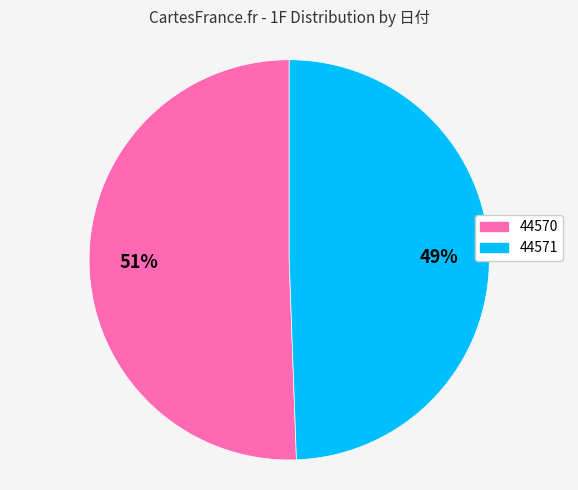

Which category accounts for the majority?

44570